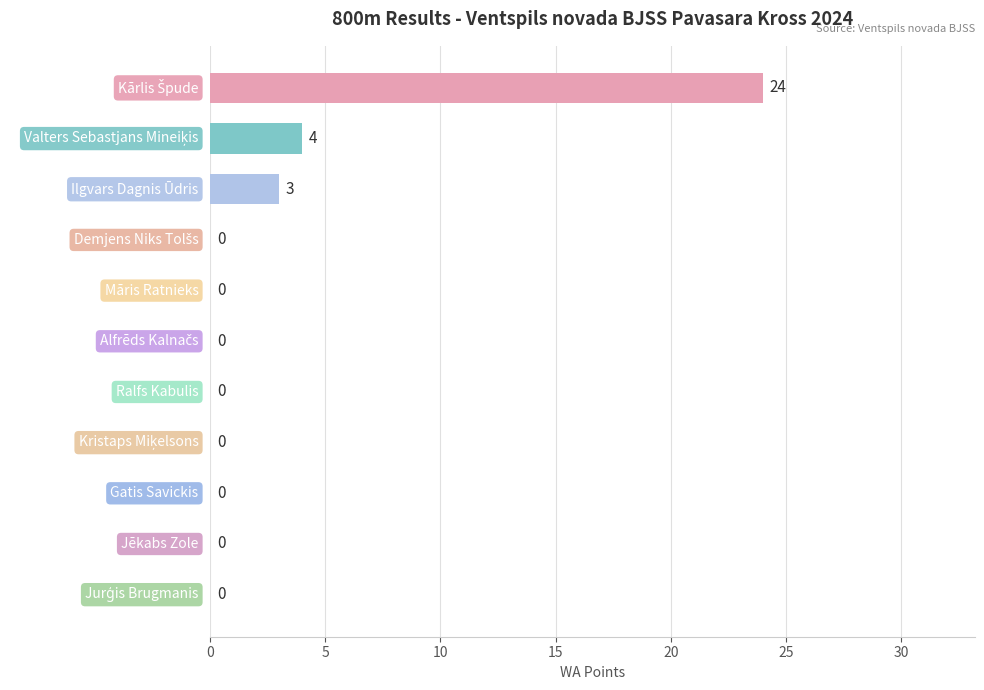

What value does the data have at Ilgvars Dagnis Ūdris?

3